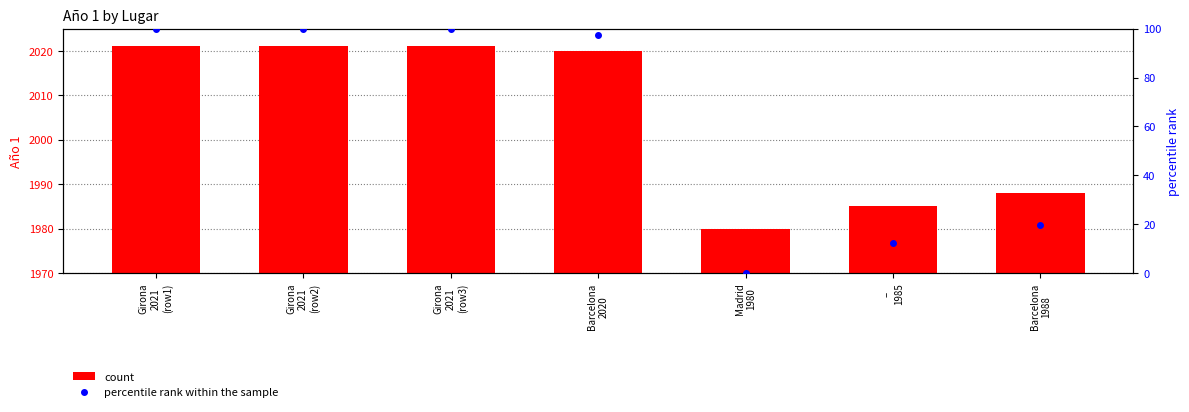

Is it true that percentile rank within the sample equals 0.0 at Madrid
1980?

True